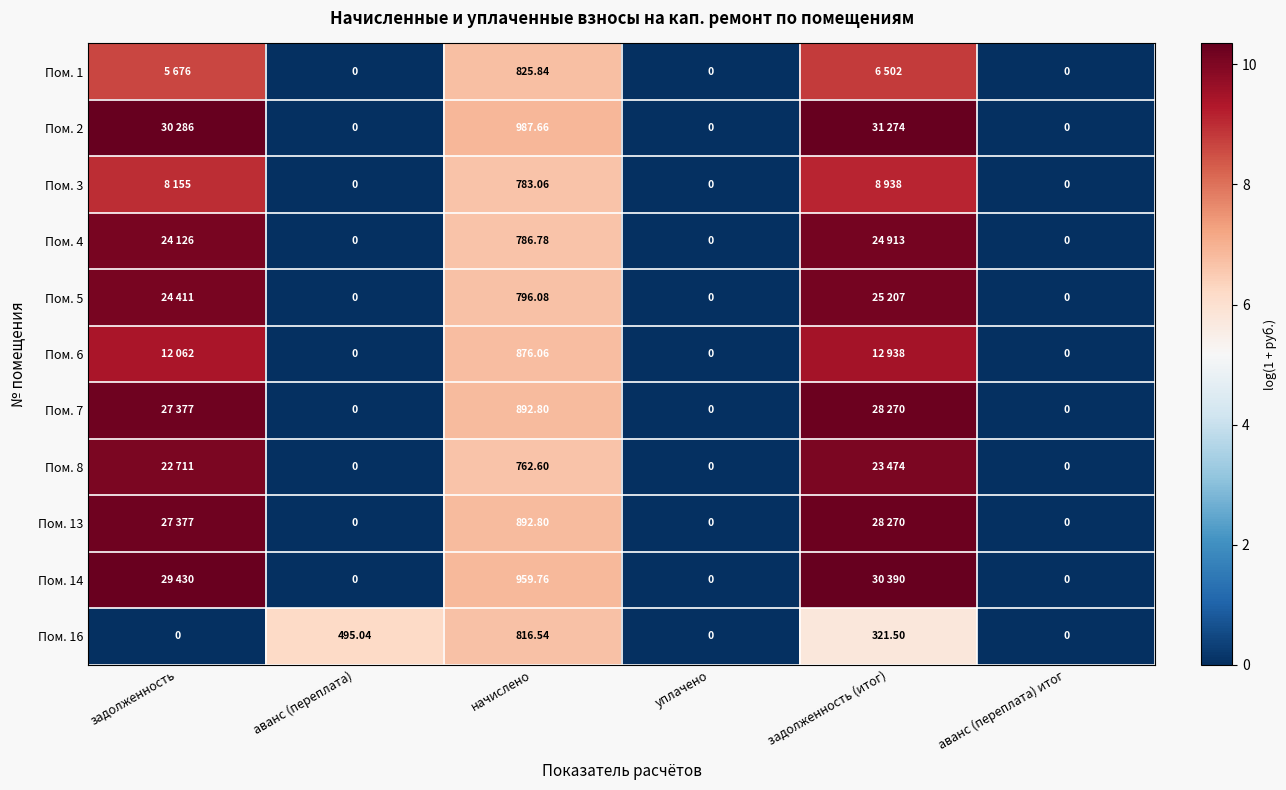

Which label corresponds to the largest value in the chart?

задолженность (итог)